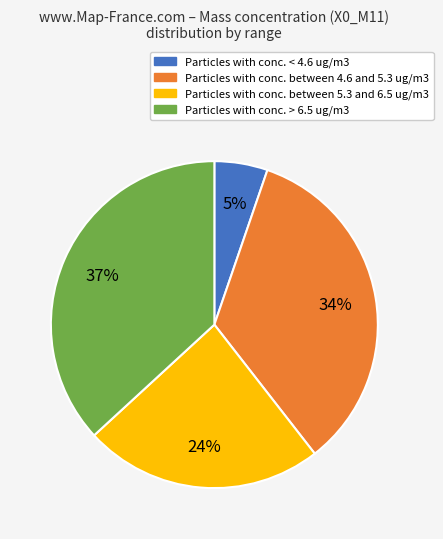

How many segments does this pie chart have?

4